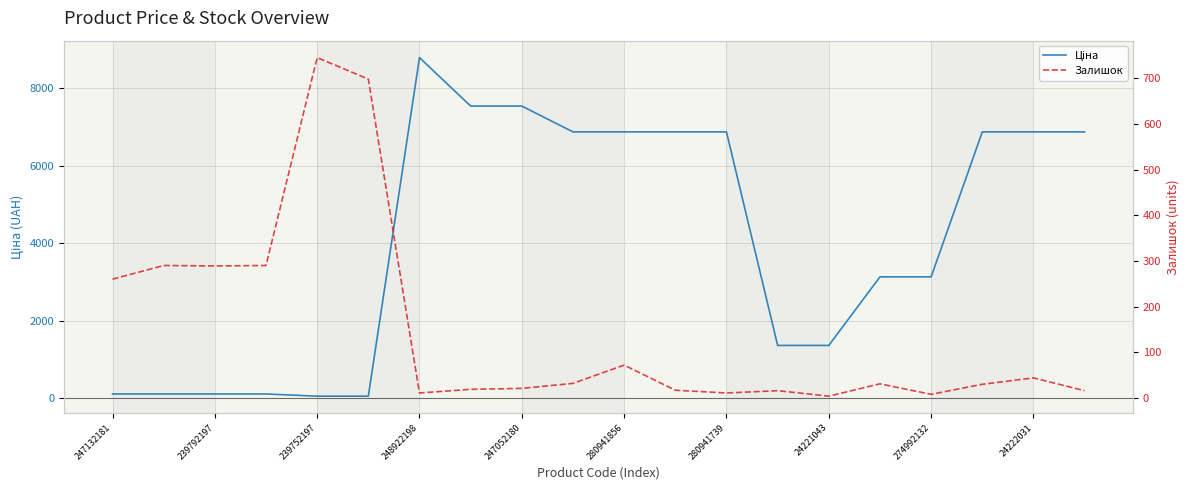

What are all the series names shown in the legend?

Ціна, Залишок